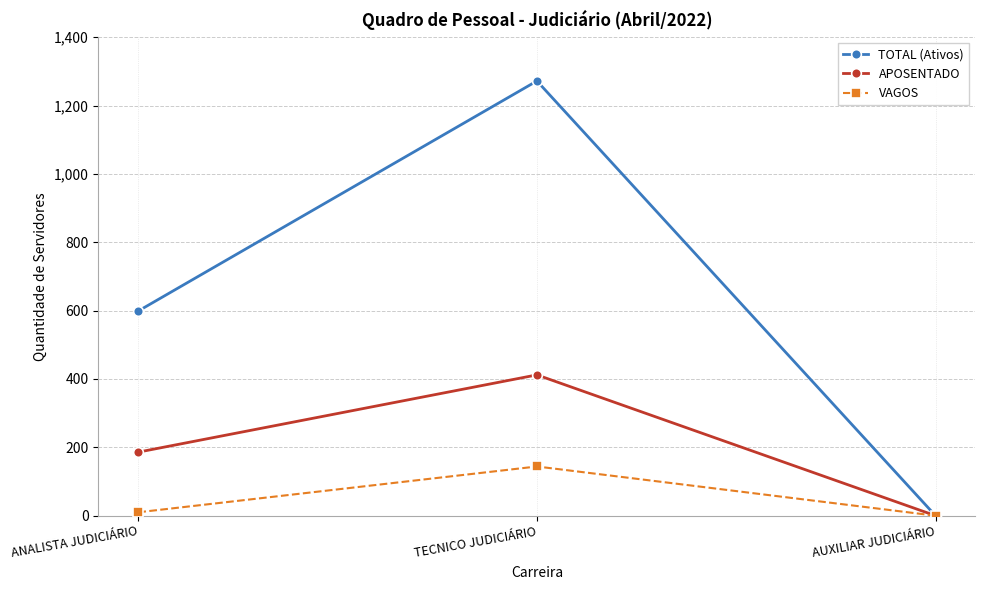

At which category is the sum across all series the highest?

TECNICO JUDICIÁRIO